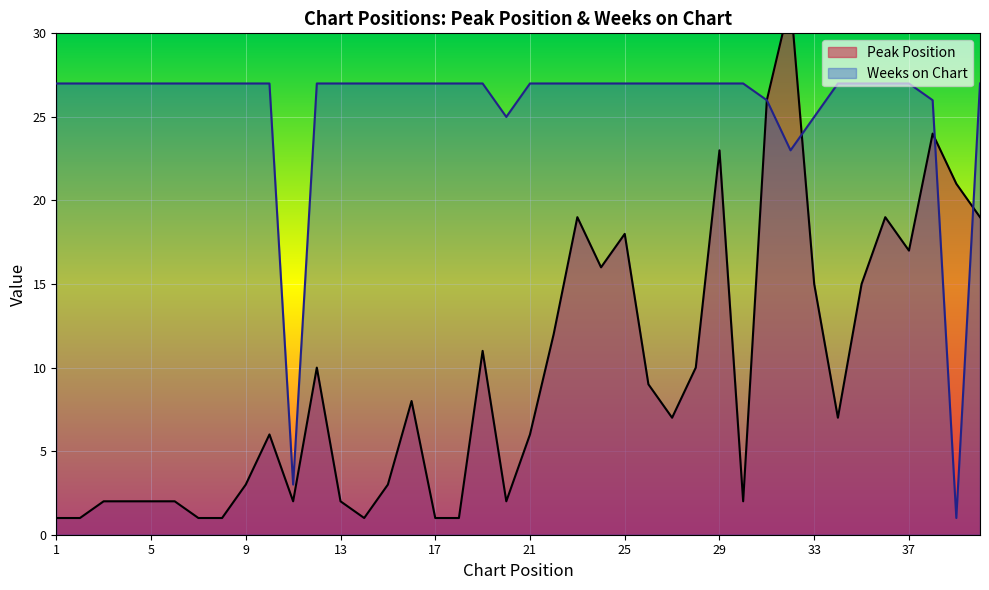

After their last crossing, which series has the higher values: Peak Position or Weeks on Chart?

Weeks on Chart